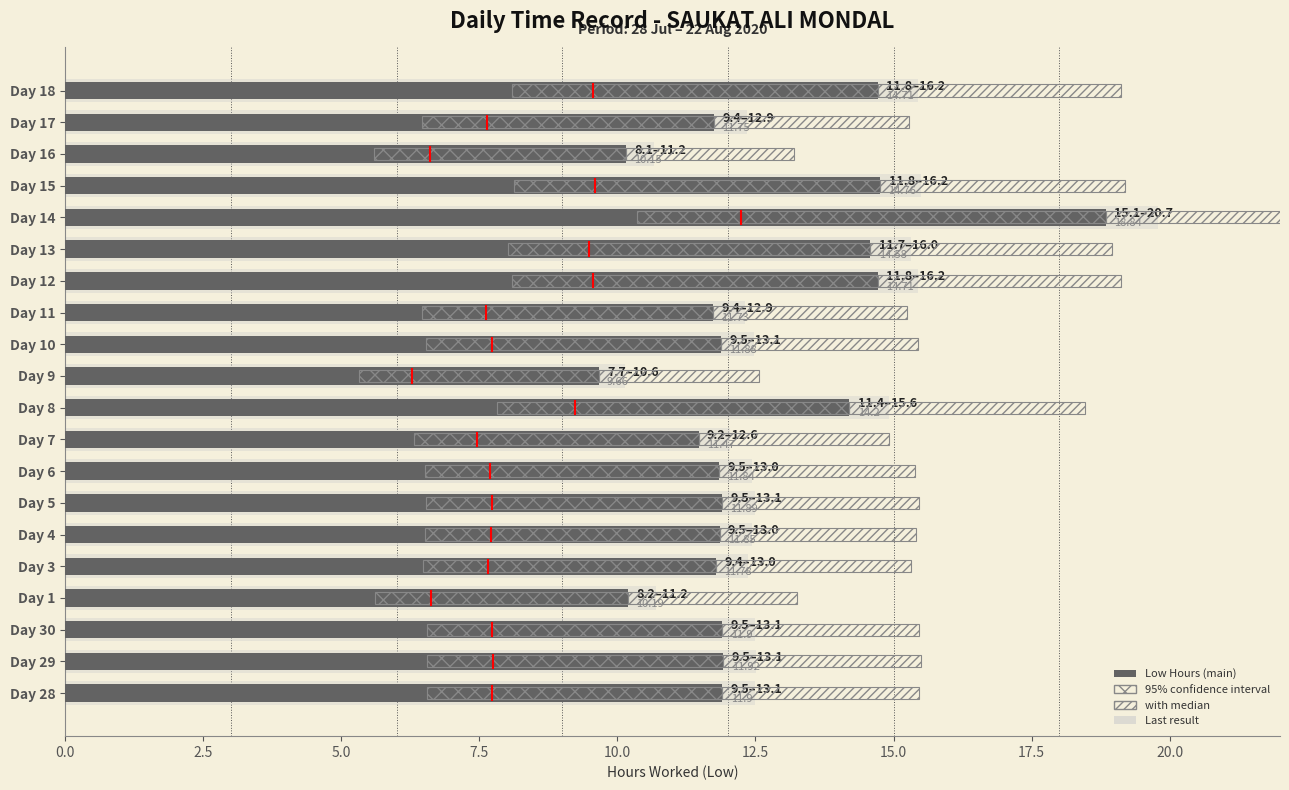

How many bars are there in total?

60